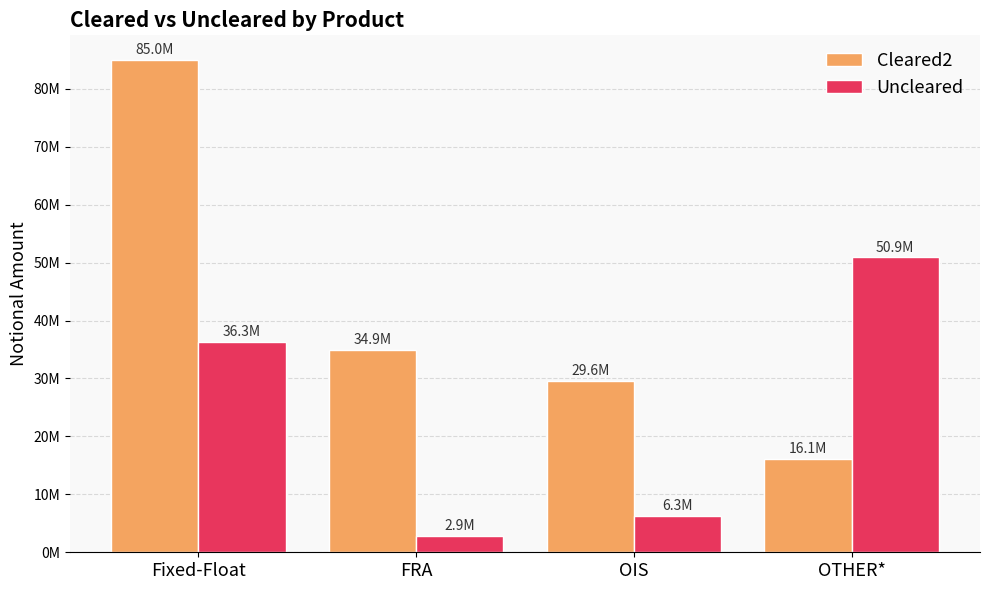

At OTHER*, list the series in order from largest to smallest.

Uncleared, Cleared2